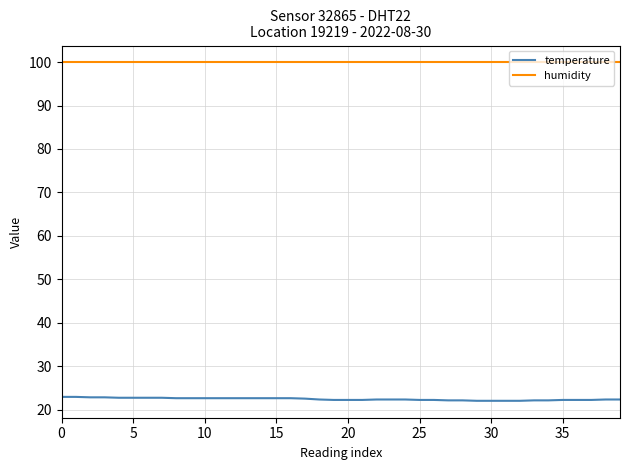

What are all the series names shown in the legend?

temperature, humidity